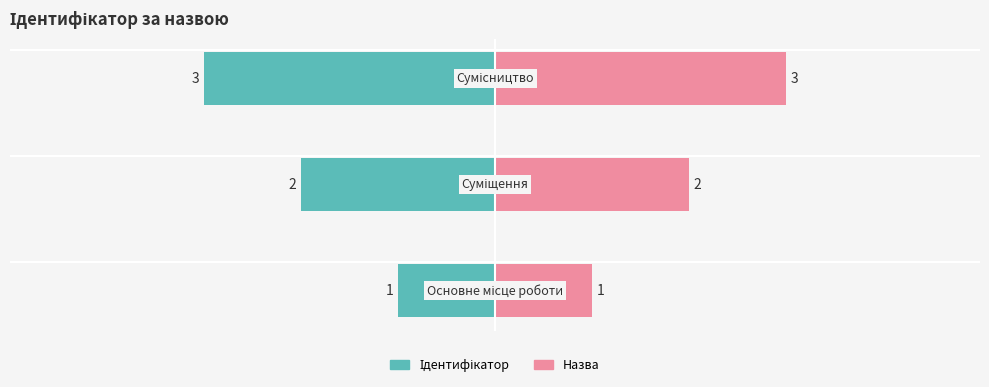

What is the maximum value shown in the chart?

3